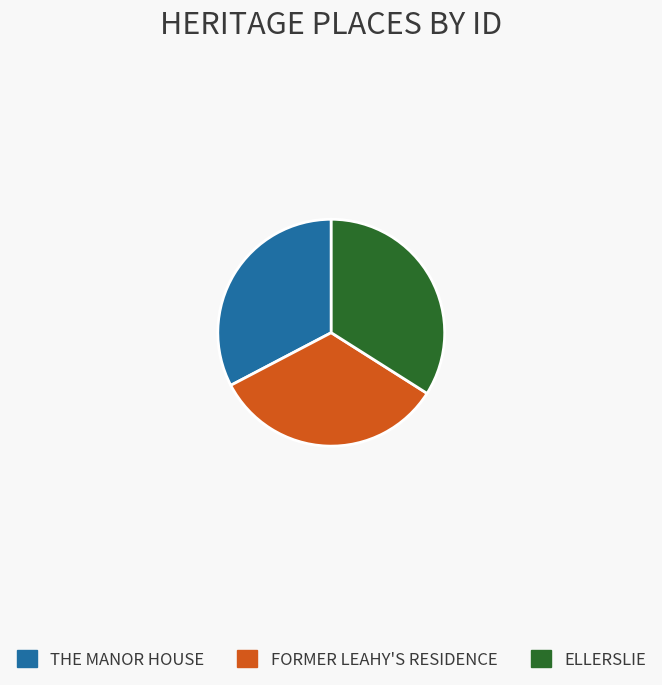

How many segments does this pie chart have?

3